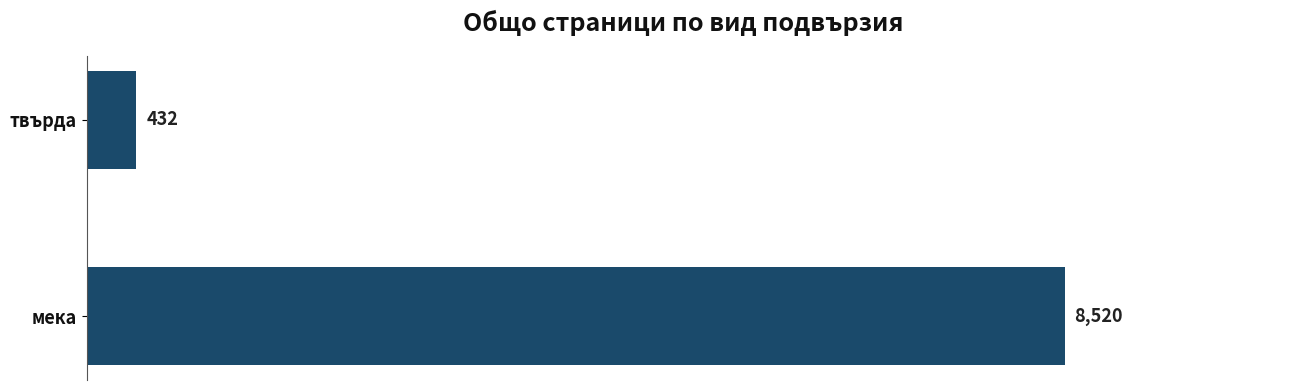

The value at твърда is 432. True or false?

True